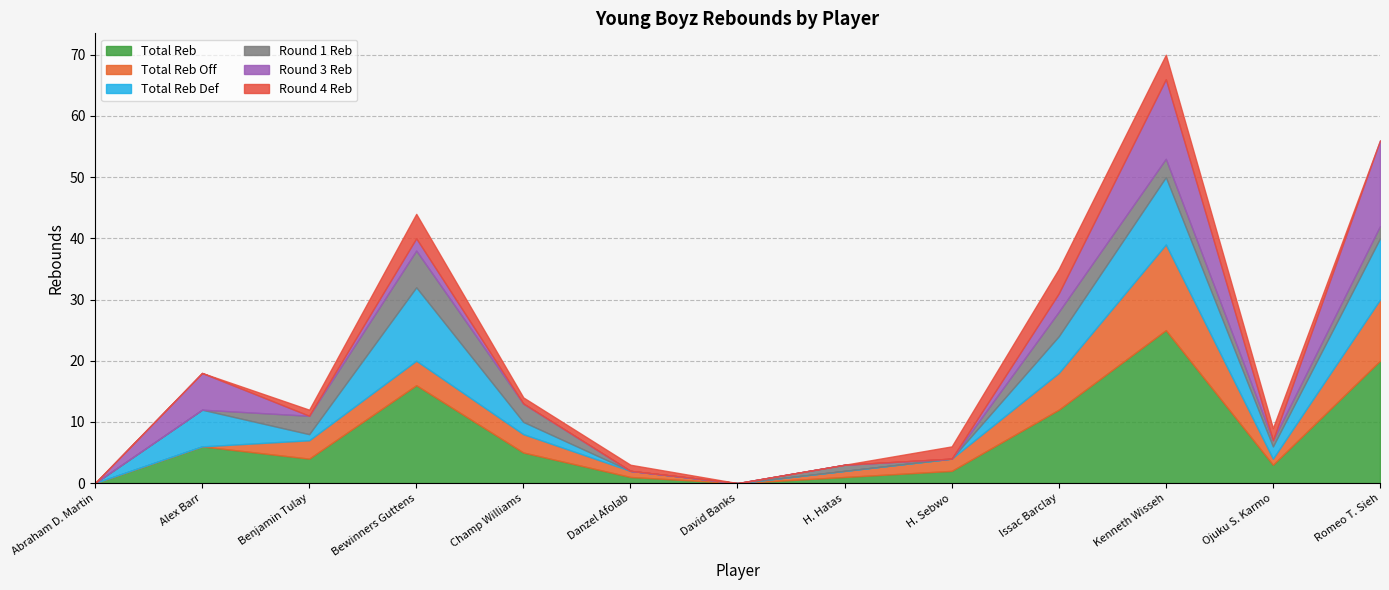

Reading left to right, extract all data points from this chart.

Total Reb: Abraham D. Martin=0	Alex Barr=6	Benjamin Tulay=4	Bewinners Guttens=16	Champ Williams=5	Danzel Afolab=1	David Banks=0	H. Hatas=1	H. Sebwo=2	Issac Barclay=12	Kenneth Wisseh=25	Ojuku S. Karmo=3	Romeo T. Sieh=20
Total Reb Off: Abraham D. Martin=0	Alex Barr=0	Benjamin Tulay=3	Bewinners Guttens=4	Champ Williams=3	Danzel Afolab=1	David Banks=0	H. Hatas=1	H. Sebwo=2	Issac Barclay=6	Kenneth Wisseh=14	Ojuku S. Karmo=1	Romeo T. Sieh=10
Total Reb Def: Abraham D. Martin=0	Alex Barr=6	Benjamin Tulay=1	Bewinners Guttens=12	Champ Williams=2	Danzel Afolab=0	David Banks=0	H. Hatas=0	H. Sebwo=0	Issac Barclay=6	Kenneth Wisseh=11	Ojuku S. Karmo=2	Romeo T. Sieh=10
Round 1 Reb: Abraham D. Martin=0	Alex Barr=0	Benjamin Tulay=3	Bewinners Guttens=6	Champ Williams=3	Danzel Afolab=0	David Banks=0	H. Hatas=1	H. Sebwo=0	Issac Barclay=4	Kenneth Wisseh=3	Ojuku S. Karmo=1	Romeo T. Sieh=2
Round 3 Reb: Abraham D. Martin=0	Alex Barr=6	Benjamin Tulay=0	Bewinners Guttens=2	Champ Williams=0	Danzel Afolab=0	David Banks=0	H. Hatas=0	H. Sebwo=0	Issac Barclay=3	Kenneth Wisseh=13	Ojuku S. Karmo=0	Romeo T. Sieh=14
Round 4 Reb: Abraham D. Martin=0	Alex Barr=0	Benjamin Tulay=1	Bewinners Guttens=4	Champ Williams=1	Danzel Afolab=1	David Banks=0	H. Hatas=0	H. Sebwo=2	Issac Barclay=4	Kenneth Wisseh=4	Ojuku S. Karmo=2	Romeo T. Sieh=0